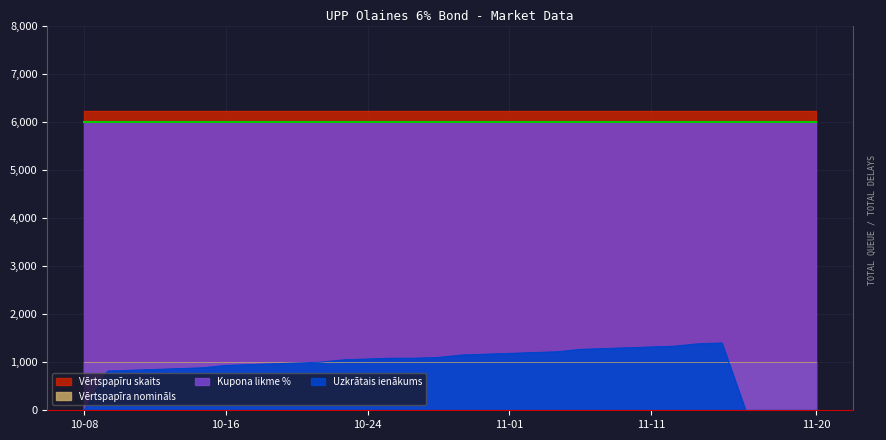

Is the value of Vērtspapīru skaits at 2024-10-18 greater than the value of Uzkrātais ienākums at 2024-10-28?

Yes